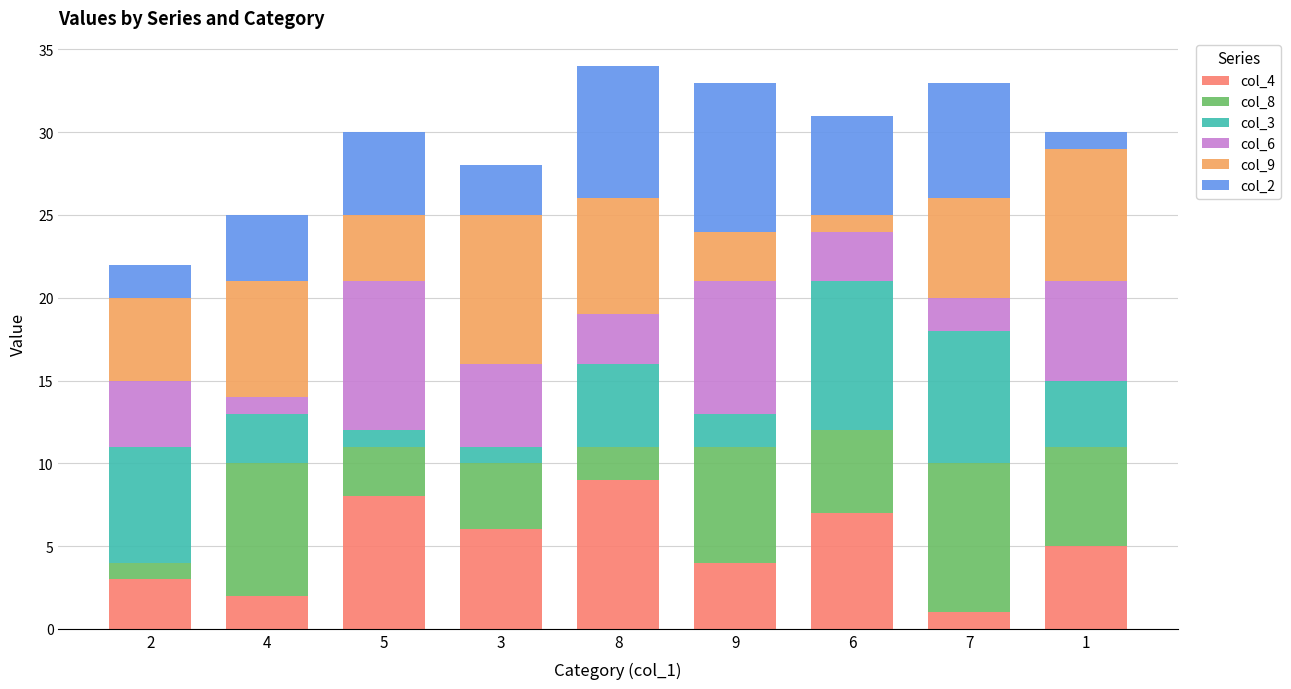

Are the bars grouped side by side (vs. stacked)?

No